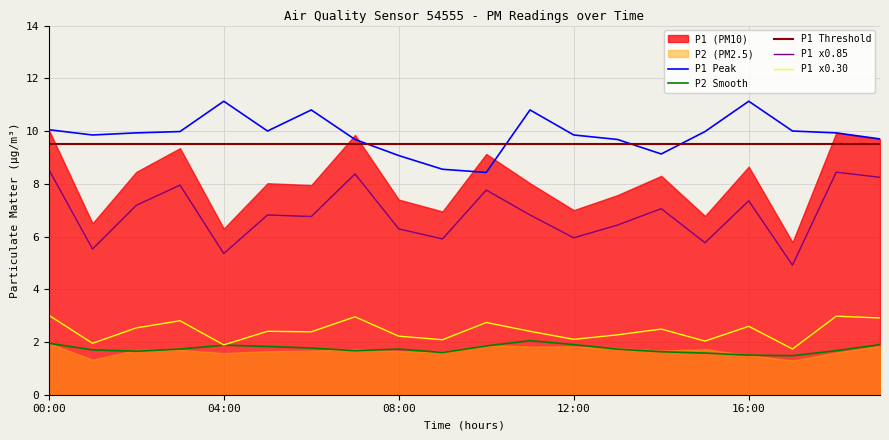

What is the label of the 2nd point from the left?

01:00